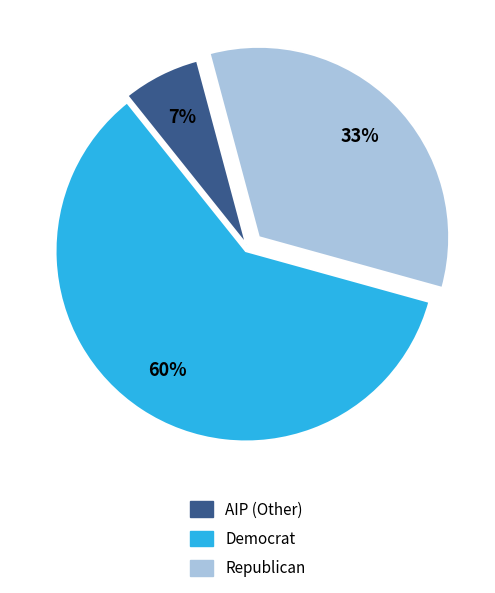

How many slices are in this pie chart?

3